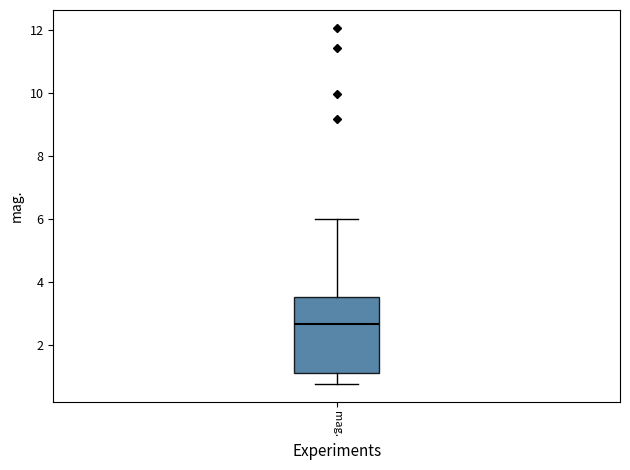

Where is the lower edge of the box for mag. on the y-axis? The values are not printed on the chart, so give them approximately, as read against the axis.

1.0